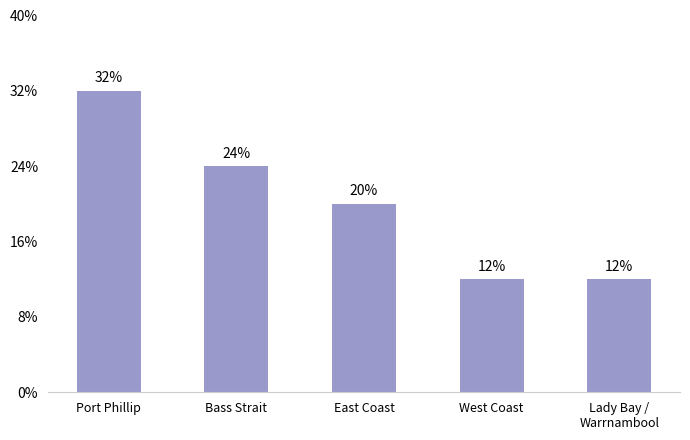

Are the bars horizontal?

No